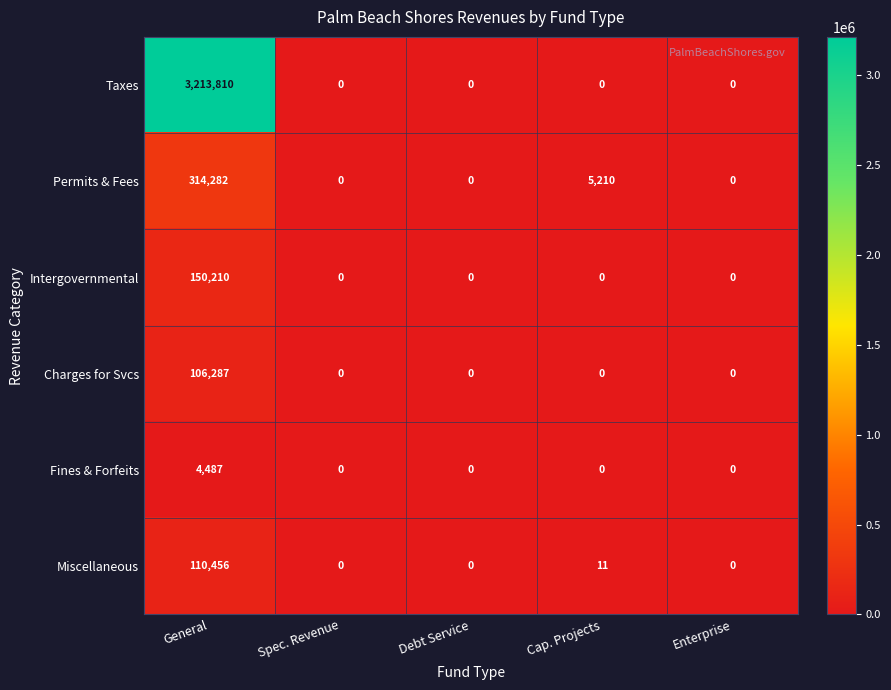

True or false: Intergovernmental has a value of 209256 at General.

False